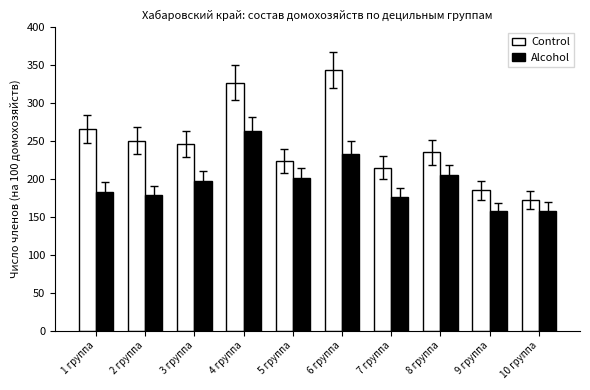

How many data points in Alcohol are above 196?

5